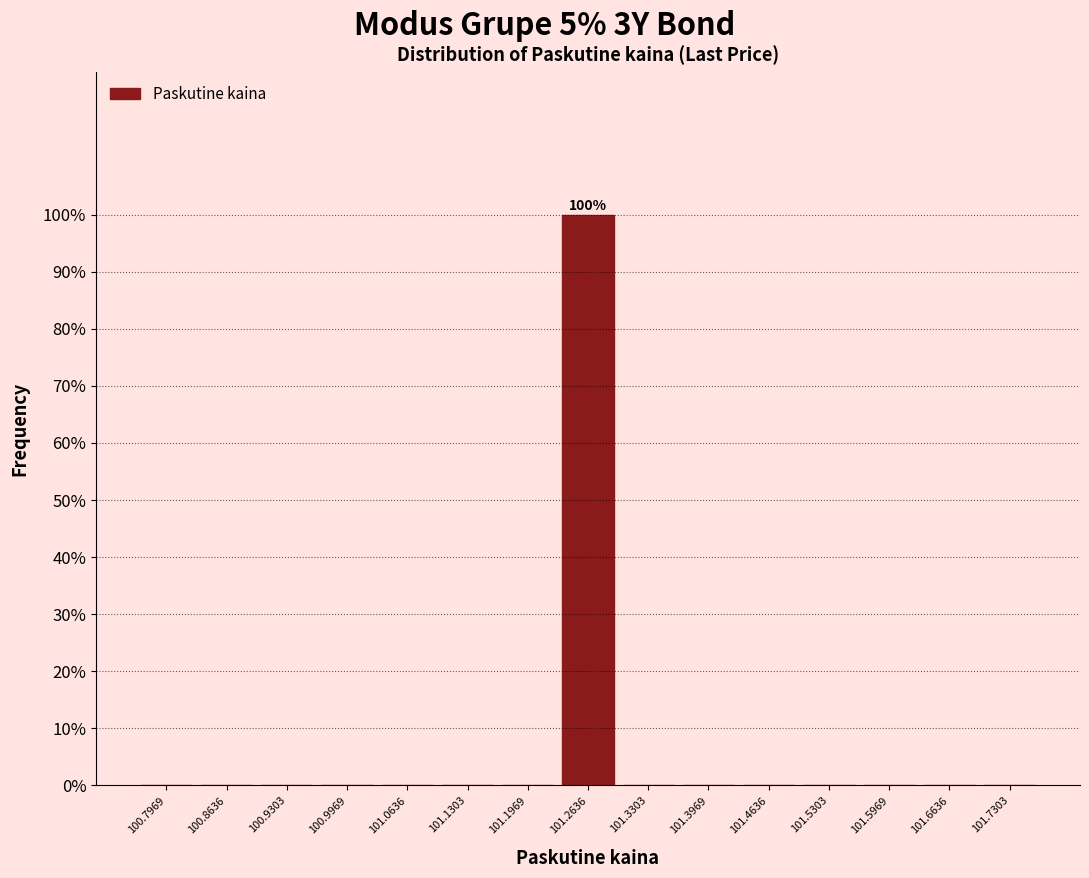

Which range on the x-axis has the tallest bar?

101.23 to 101.30